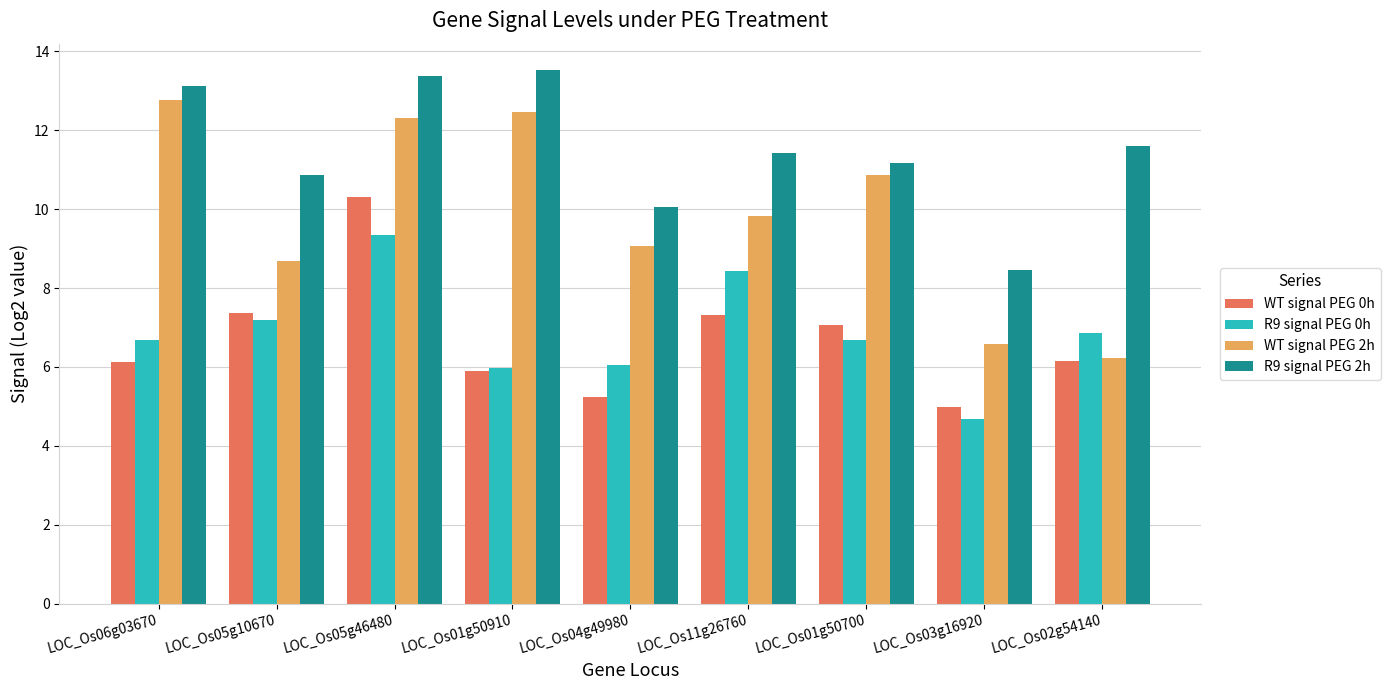

Which series has the largest total across all categories?

R9 signal PEG 2h